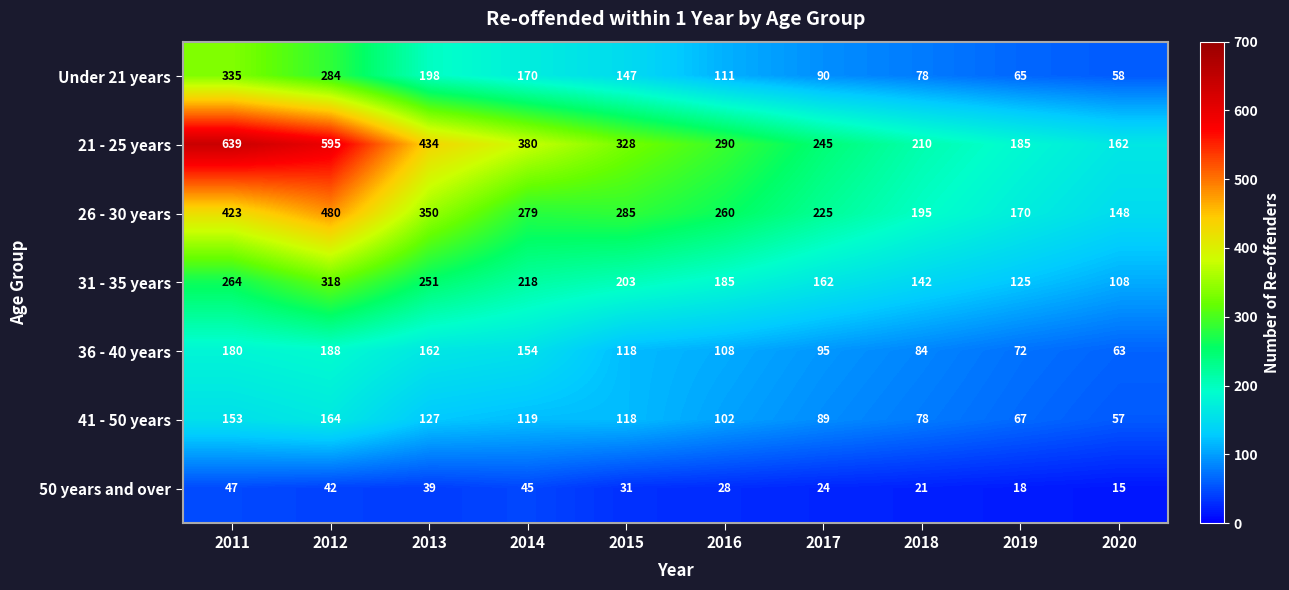

The 31 - 35 years series shows 267 at 2015. True or false?

False